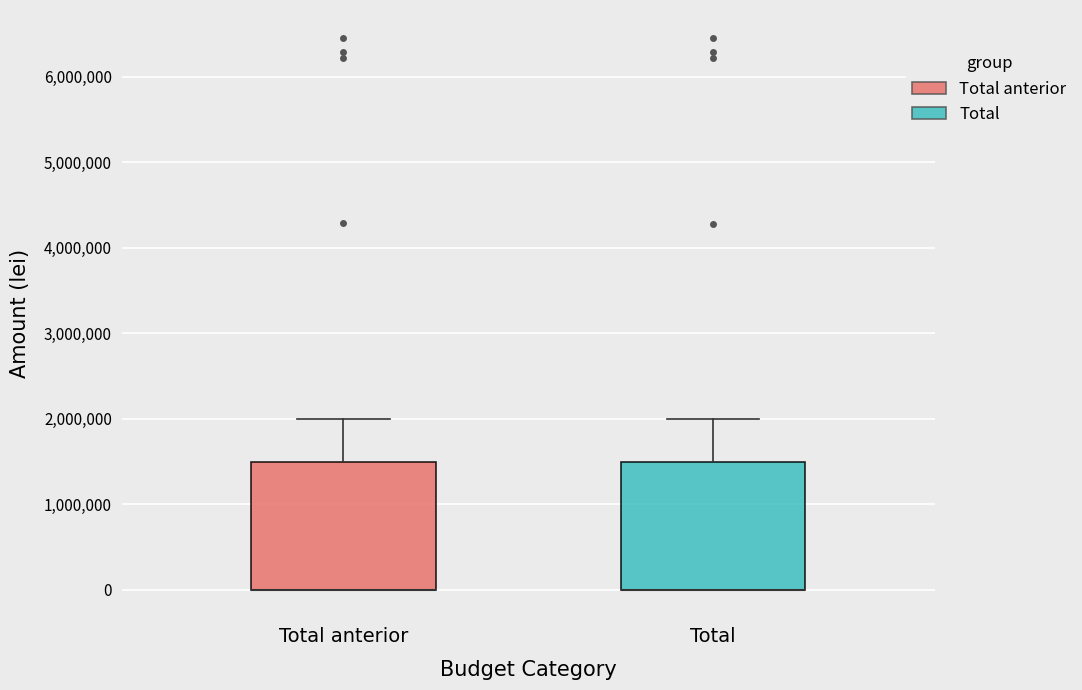

Reading left to right, transcribe this box plot: for each box, give where its median line is, the range the box spans, and where its two whiskers end, as read against the y-axis. The values are not printed on the chart, so give them approximately, as read against the axis.

Total anterior: median 0 (drawn on the box's lower edge), box 0 to 1500000, whiskers 0 to 2000000
Total: median 0 (drawn on the box's lower edge), box 0 to 1500000, whiskers 0 to 2000000